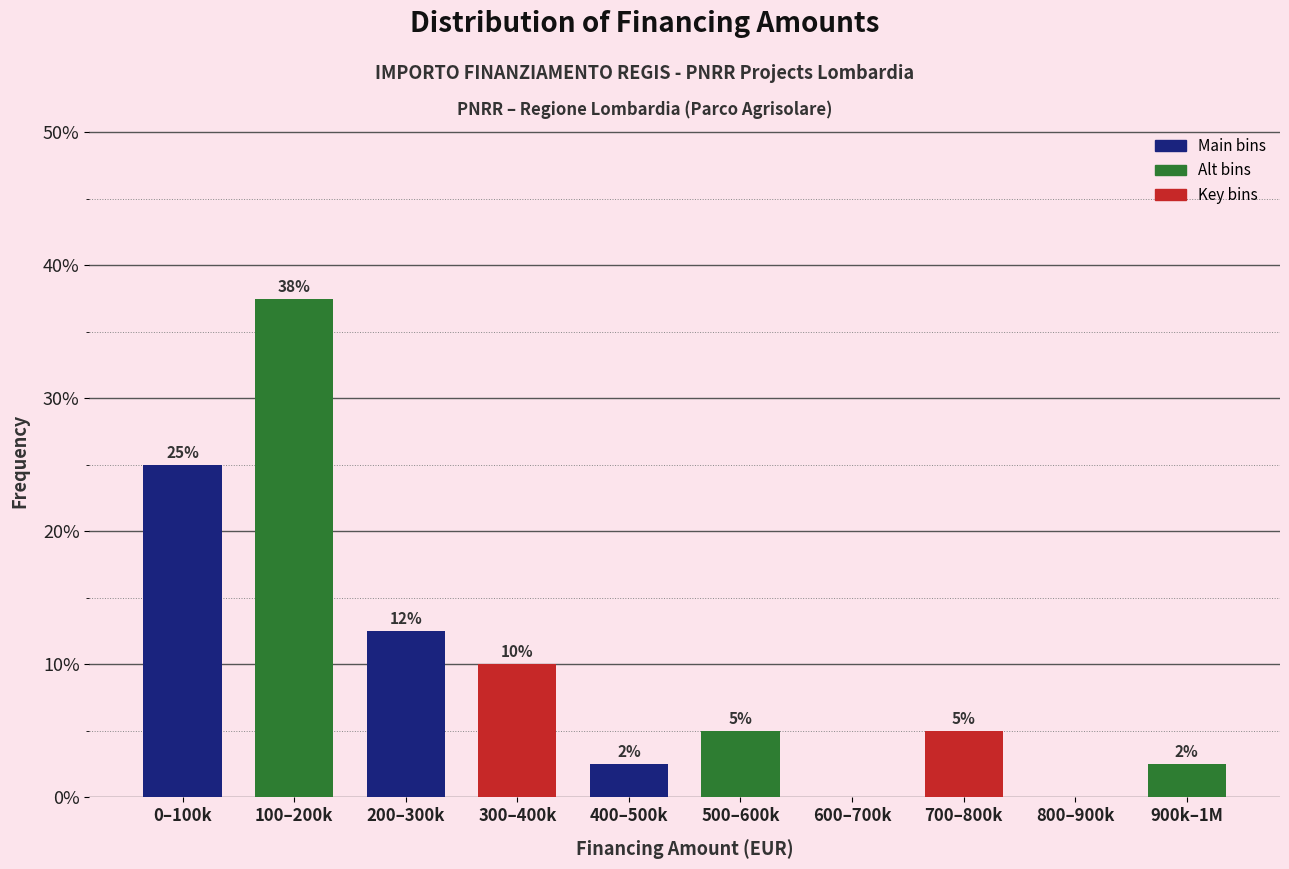

At which category does the chart reach its peak across all series?

100–200k